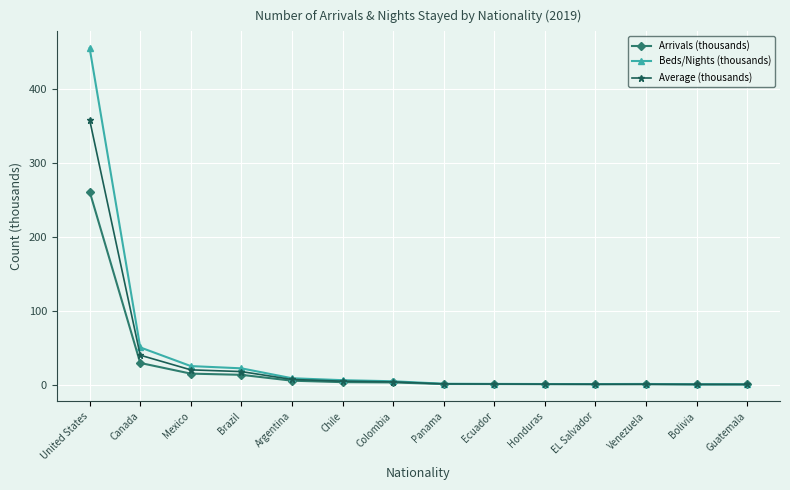

What is the sum of all Arrivals (thousands) values?

333.1